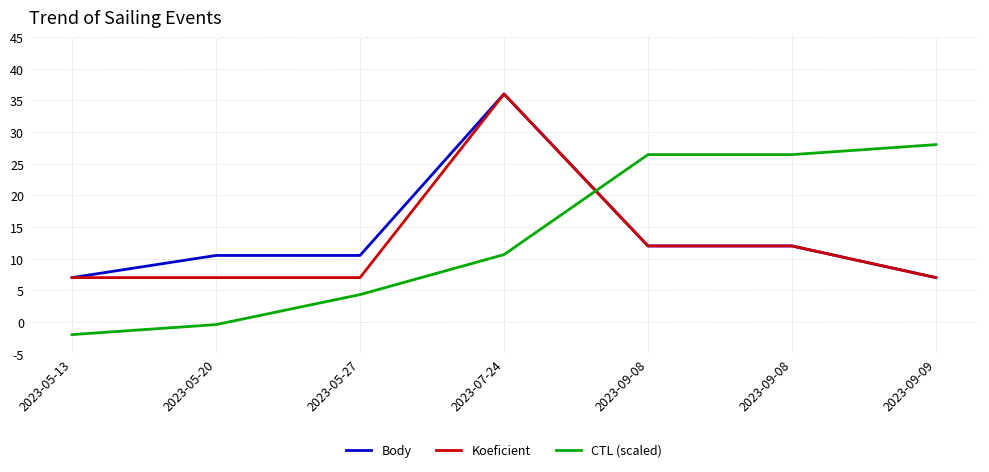

What is the lowest value of the Koeficient series?

7.0